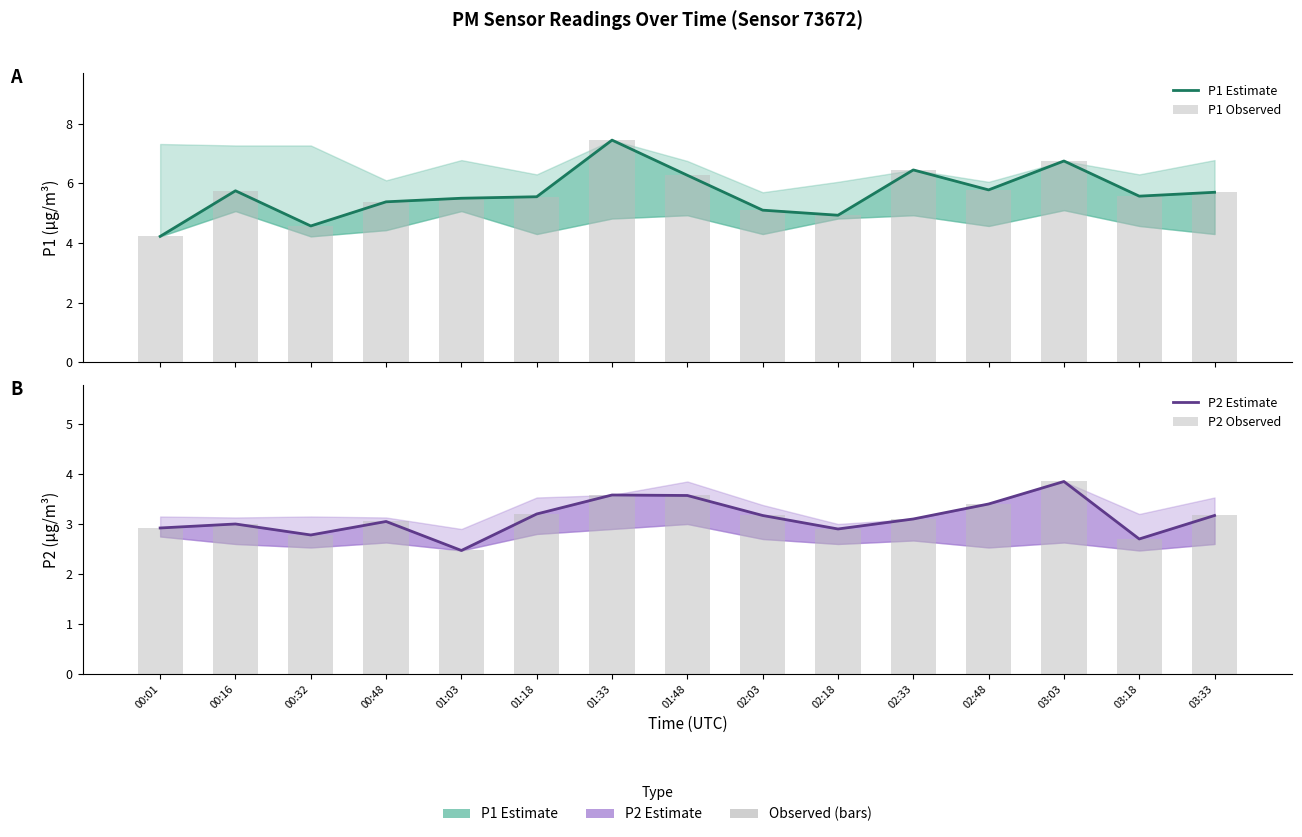

What is the label of the 12th bar from the left?

02:48